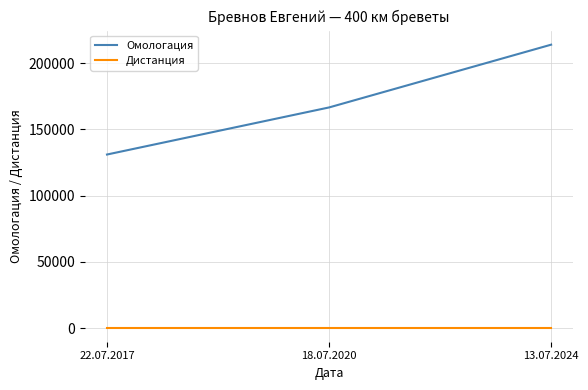

What is the greatest value displayed?

213975